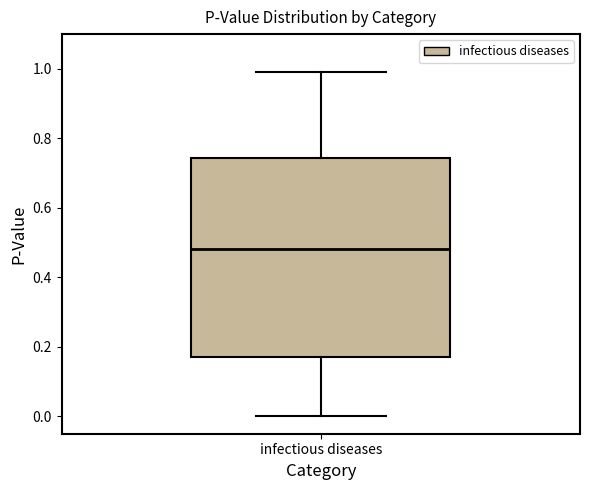

Transcribe this box plot: give where the median line is, the range the box spans, and where the two whiskers end, as read against the y-axis. The values are not printed on the chart, so give them approximately, as read against the axis.

median 0.48, box 0.18 to 0.74, whiskers 0.00 to 1.00